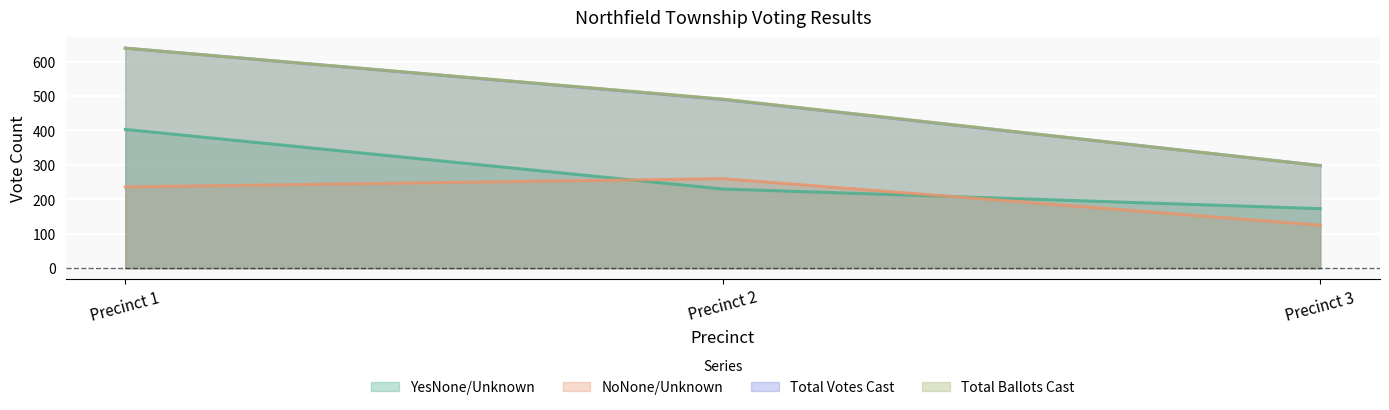

Where does the Total Votes Cast series first go above 490?

Precinct 1